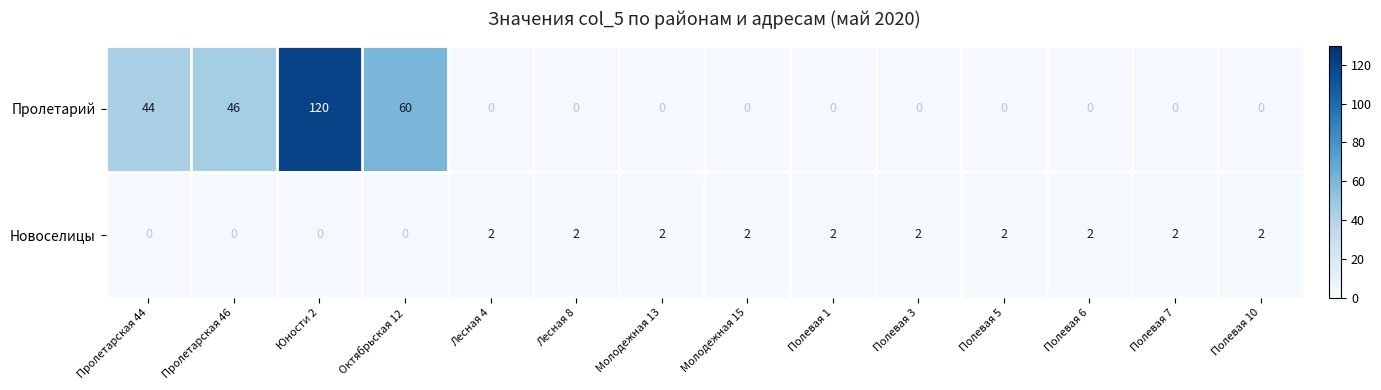

The value of Новоселицы at Полевая 3 is 3.5. True or false?

False